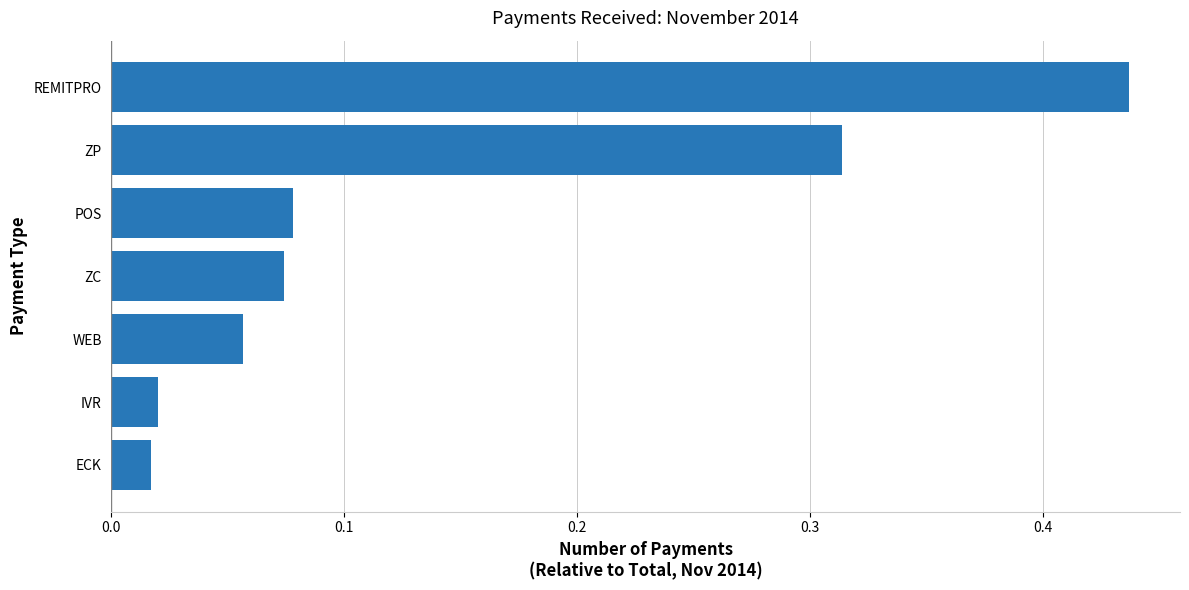

At which category does the chart reach its peak across all series?

REMITPRO